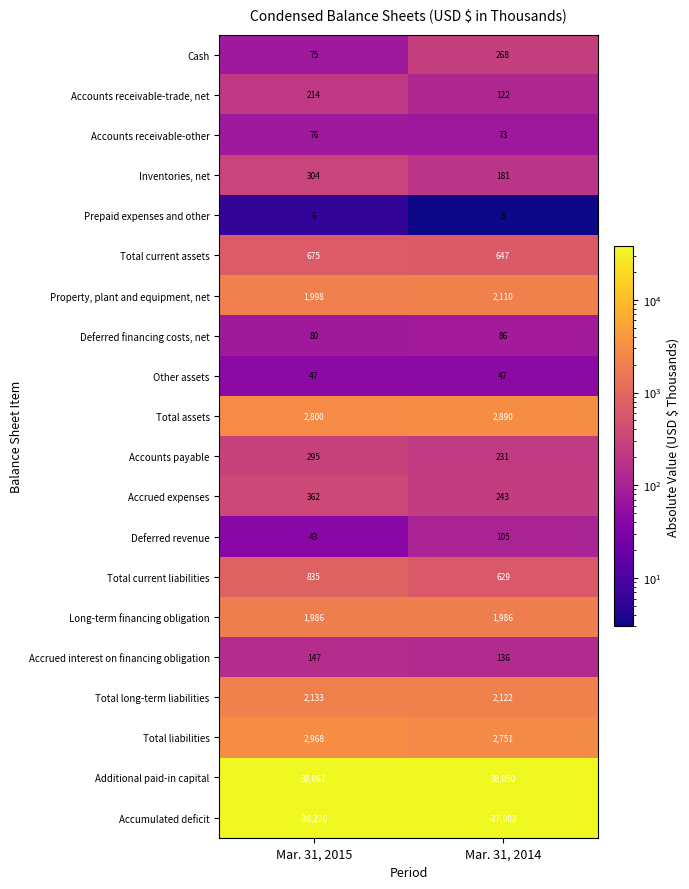

Which series has the largest range (max minus min)?

Accumulated deficit